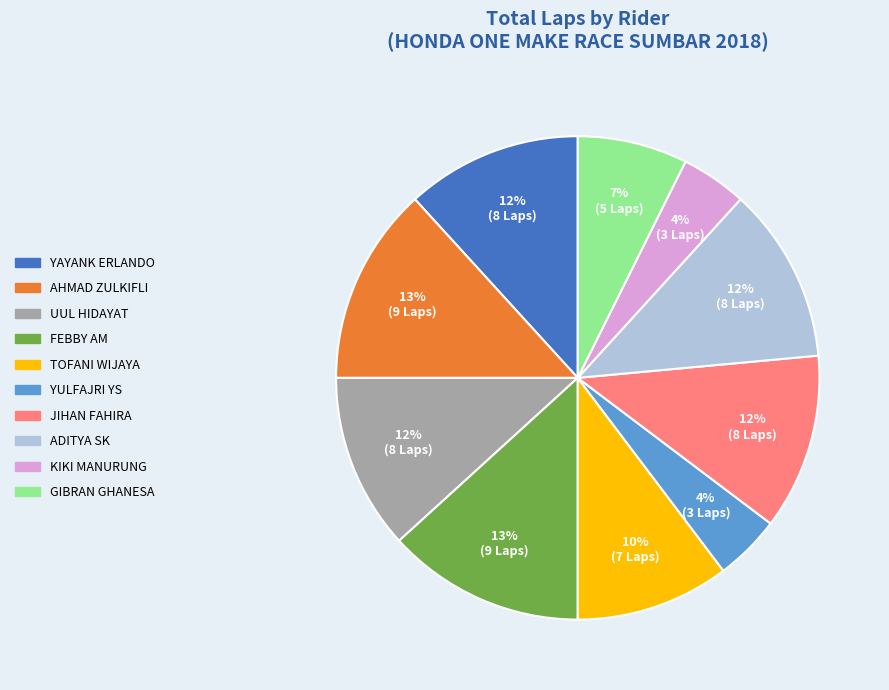

Does YAYANK ERLANDO account for over 50% of the chart?

No